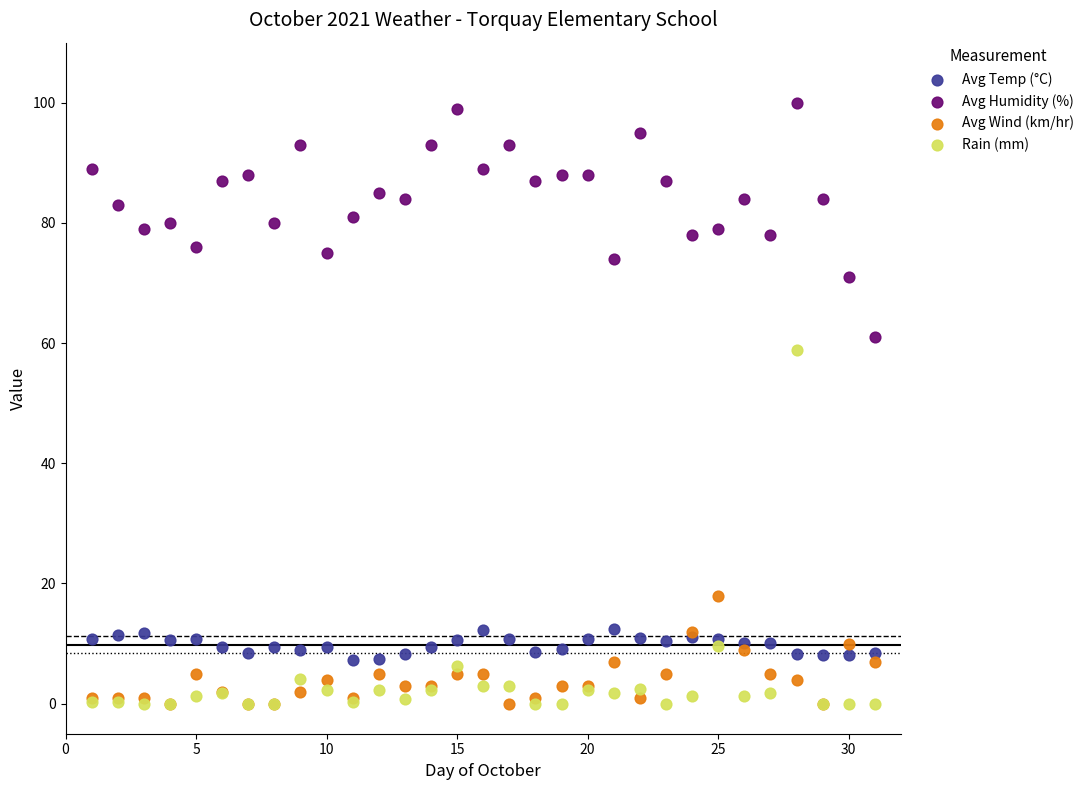

What are all the series names shown in the legend?

Avg Temp (°C), Avg Humidity (%), Avg Wind (km/hr), Rain (mm)